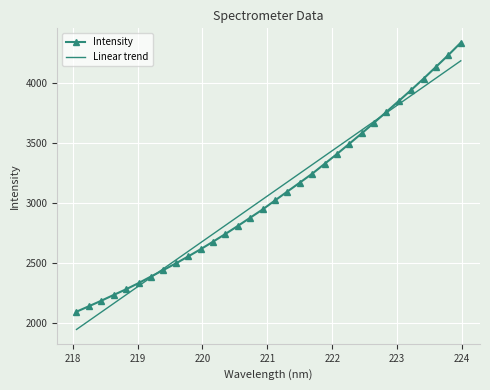

Rank the series by their maximum value, from highest to lowest.

Intensity, Linear trend